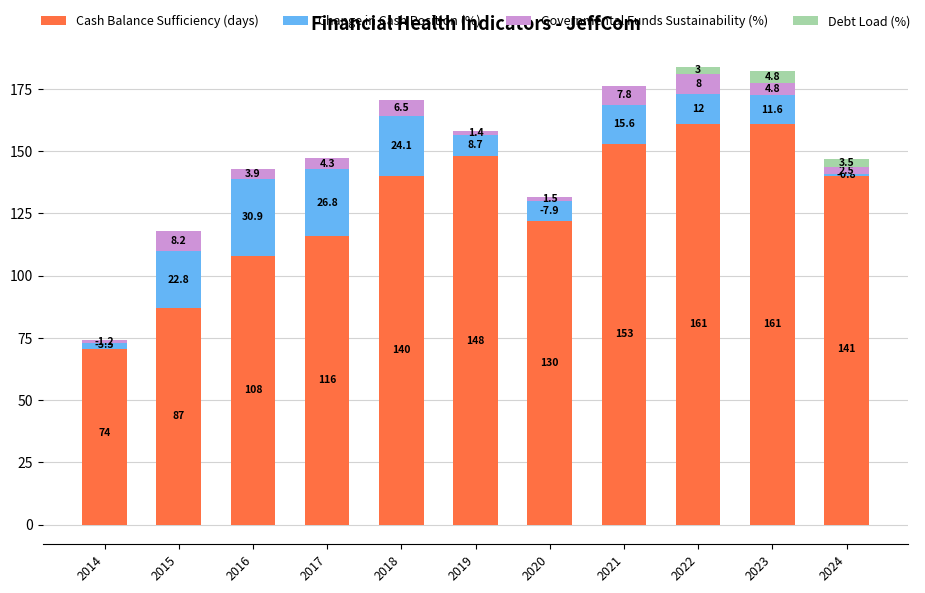

How many bars are there in total?

44